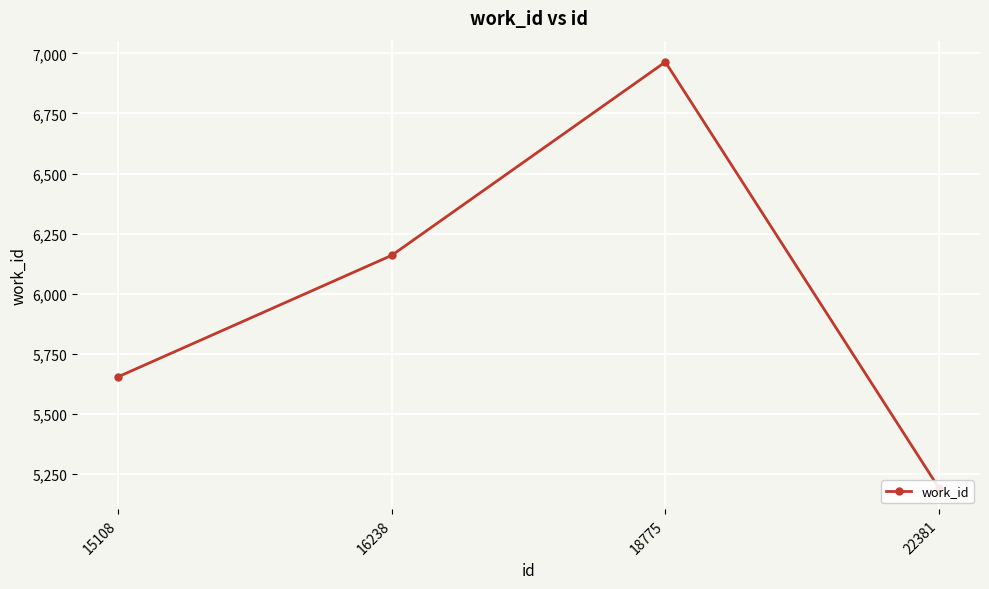

Approximately how many times larger is the value at 15108 compared to 18775?

0.8